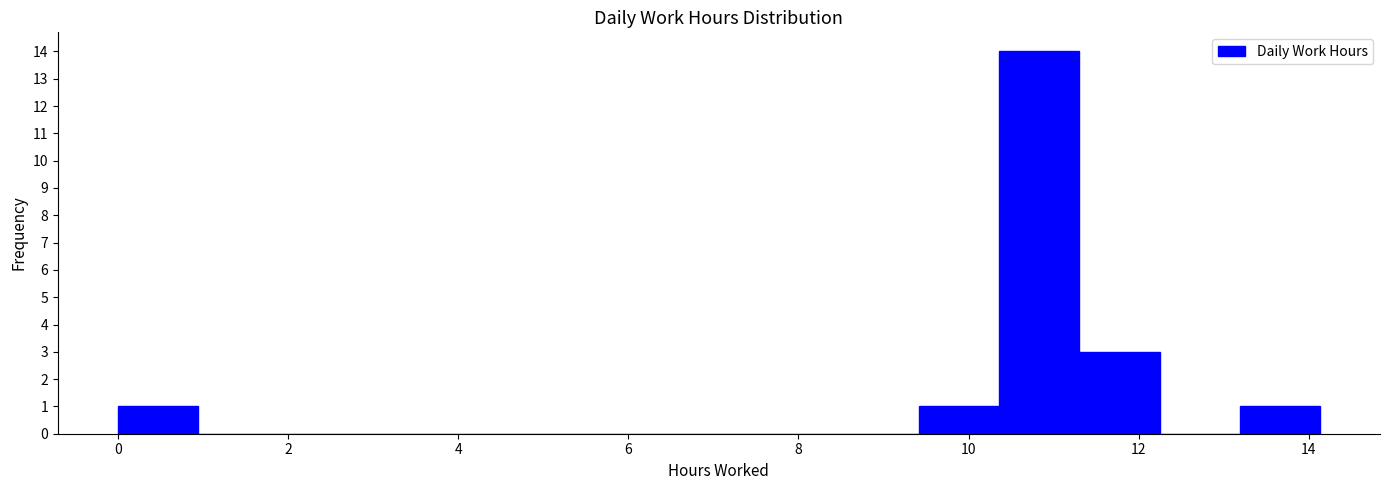

How tall is the bar that spans 11.4 to 12.2 on the x-axis? Neither the bar edges nor the heights are printed on the chart, so give them approximately, as read against the axes.

3